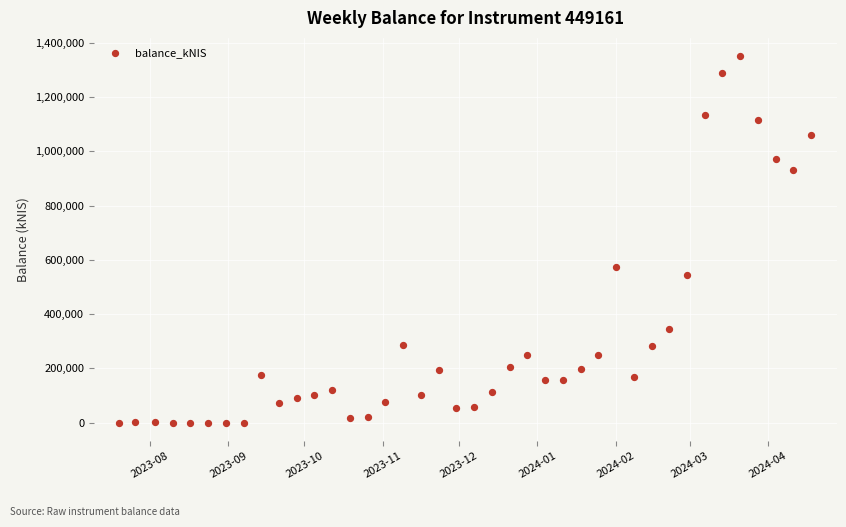

What is the range of X values (max minus min)?

273.0